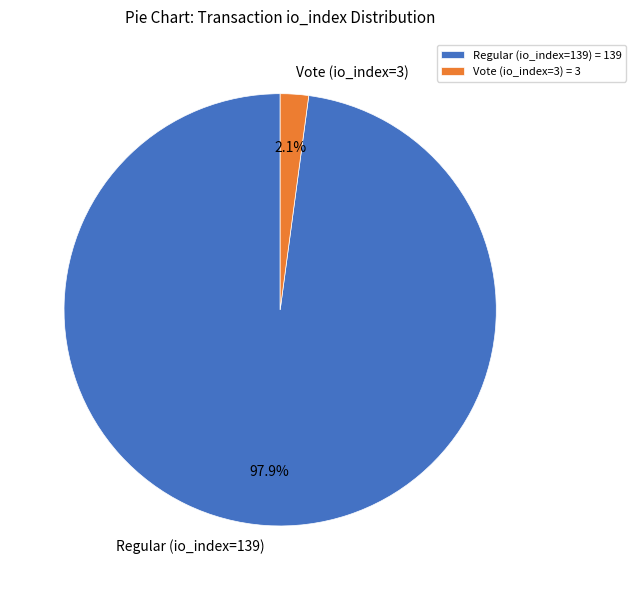

To the nearest percent, what percentage of the pie is Regular (io_index=139)?

98%